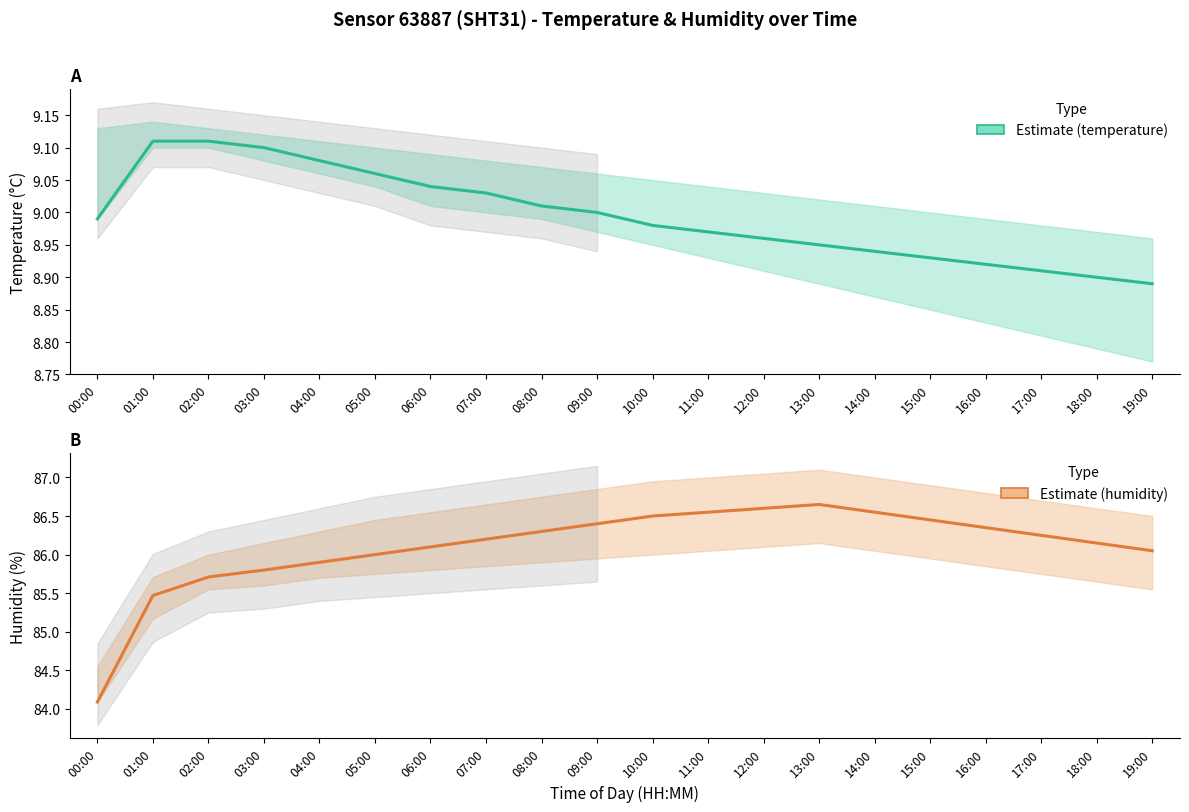

What is the change in value from 07:00 to 16:00?

+0.1